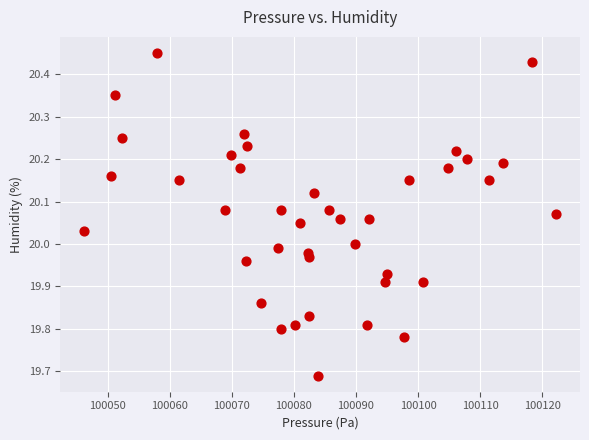

What is the range of X values (max minus min)?

76.1